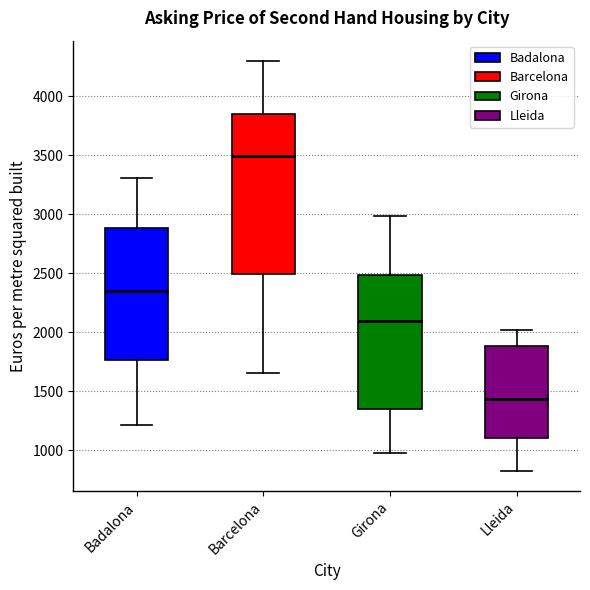

Reading left to right, transcribe this box plot: for each box, give where its median line is, the range the box spans, and where its two whiskers end, as read against the y-axis. The values are not printed on the chart, so give them approximately, as read against the axis.

Badalona: median 2350, box 1750 to 2900, whiskers 1200 to 3300
Barcelona: median 3500, box 2500 to 3850, whiskers 1650 to 4300
Girona: median 2100, box 1350 to 2500, whiskers 1000 to 3000
Lleida: median 1450, box 1100 to 1900, whiskers 850 to 2000